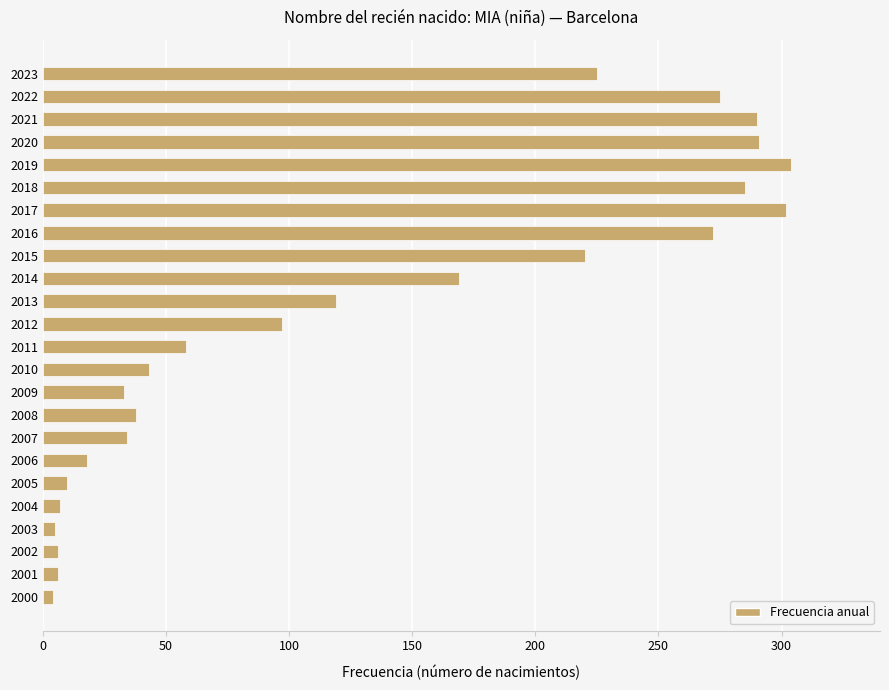

What is the sum of all values?

3111